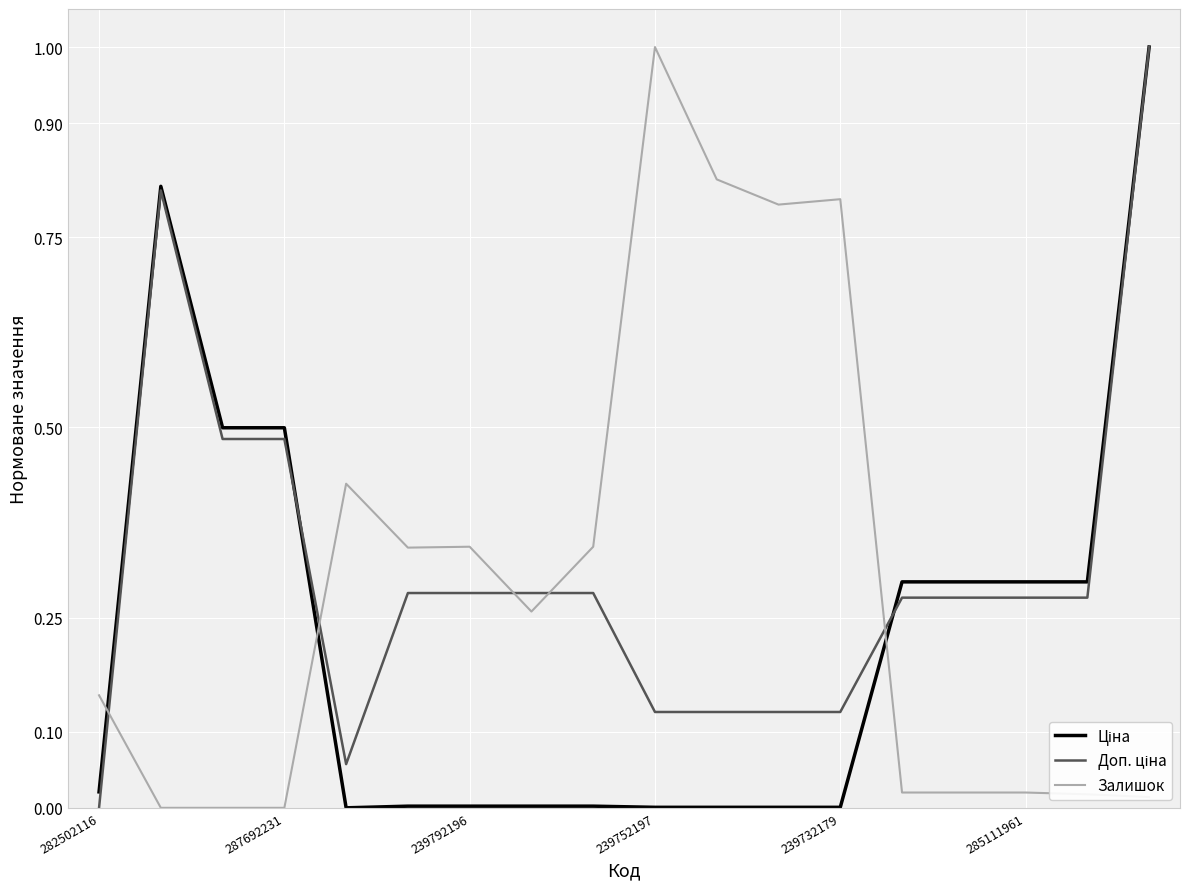

Is this an area chart (filled region under the line)?

No